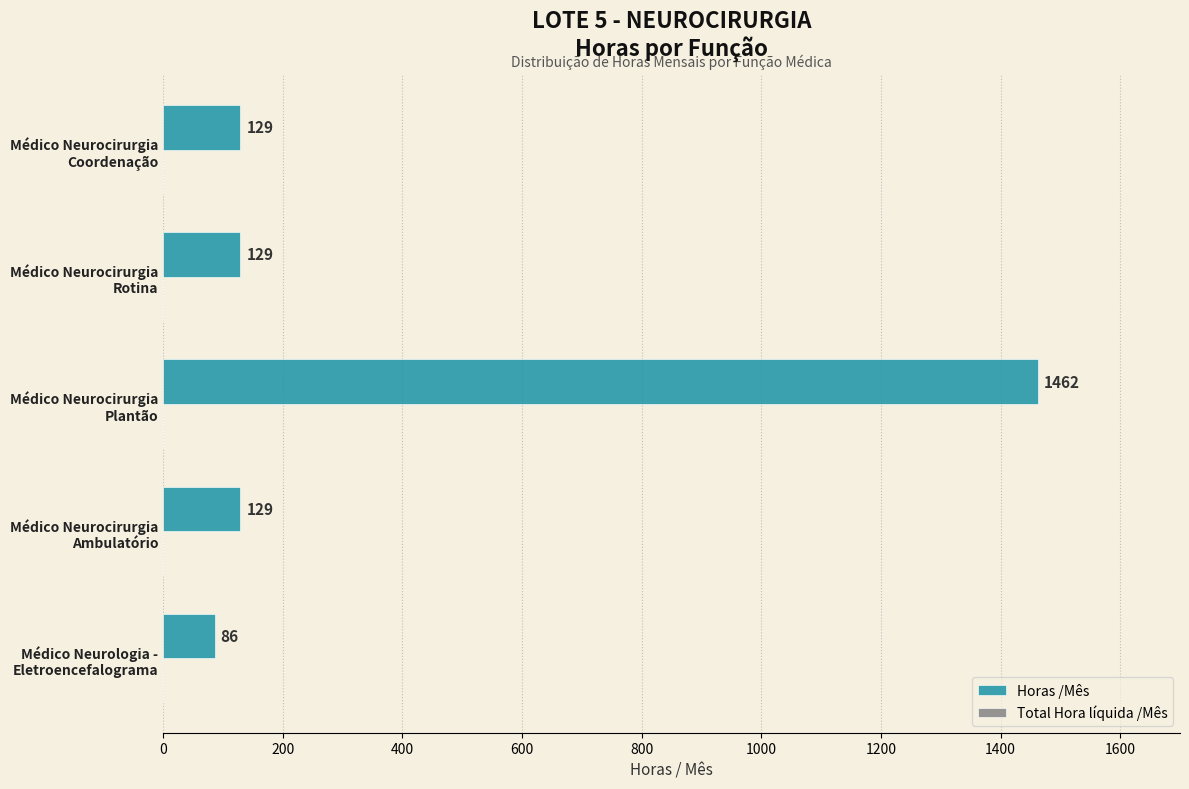

What is the minimum value shown in the chart?

86